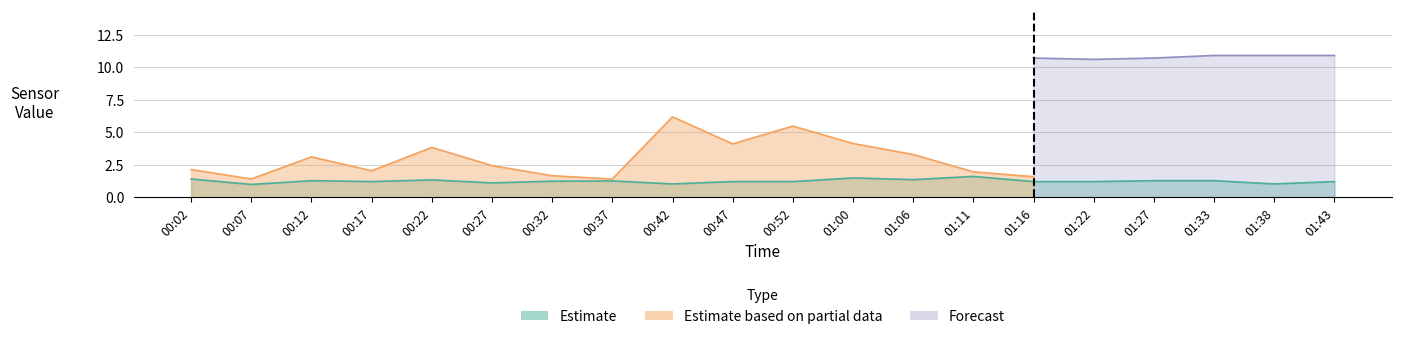

Where is the first local minimum for SDS_P1?

00:07